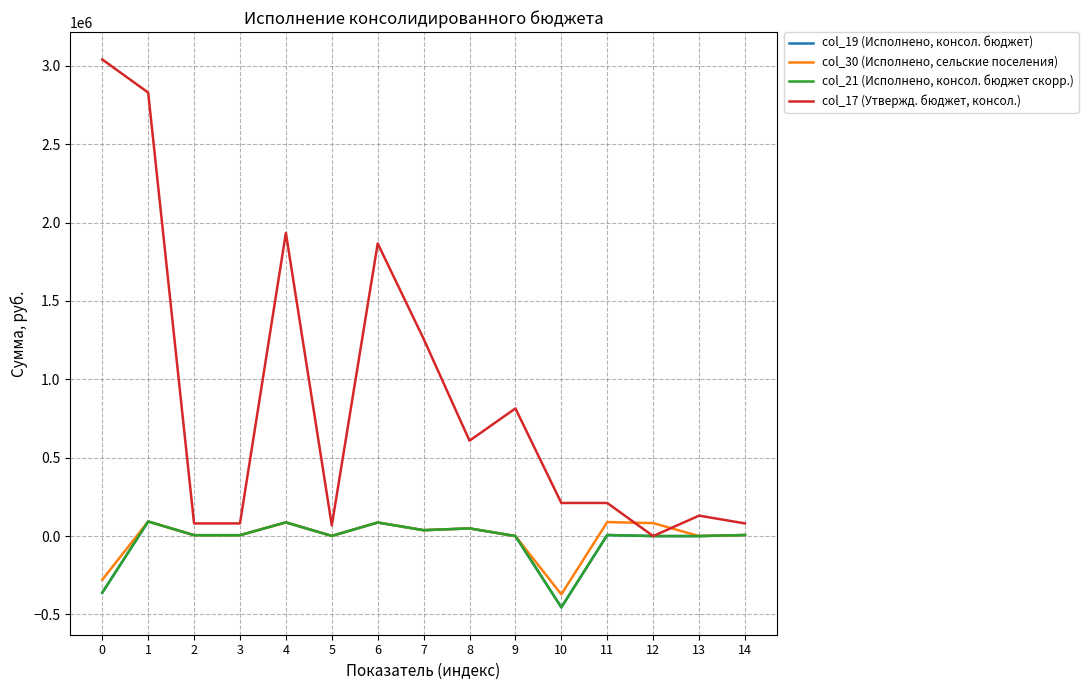

True or false: col_17 (Утвержд. бюджет, консол.) has more than 0 points higher than both neighbors.

True